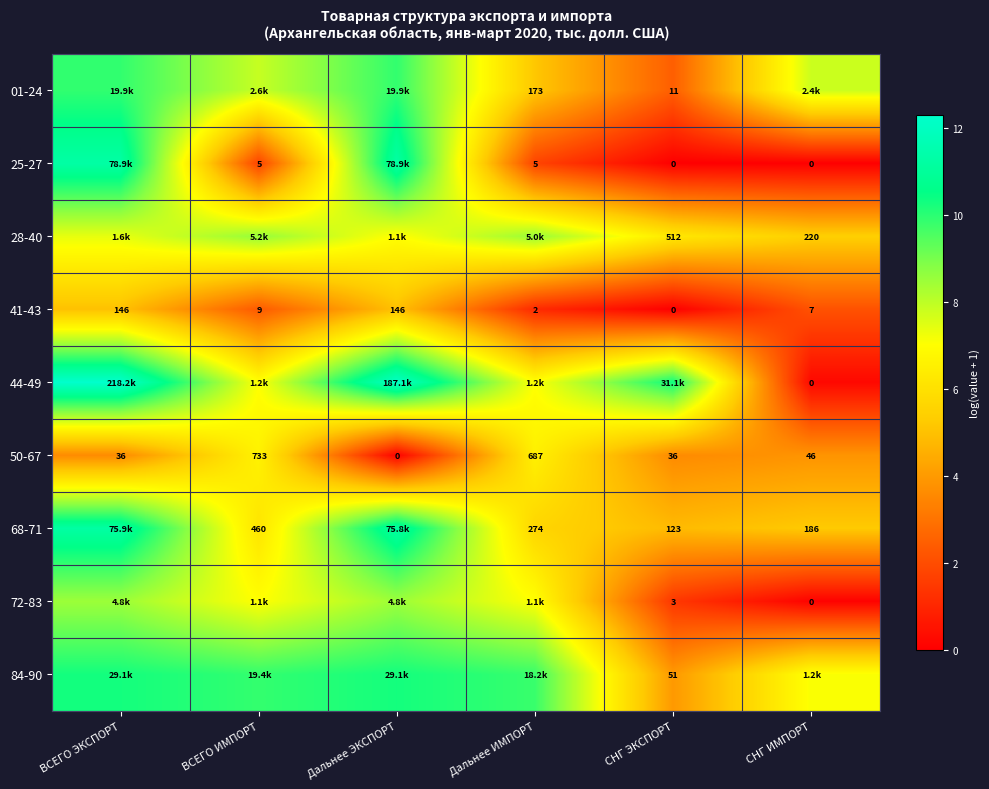

At how many categories does at least one series exceed 4?

6